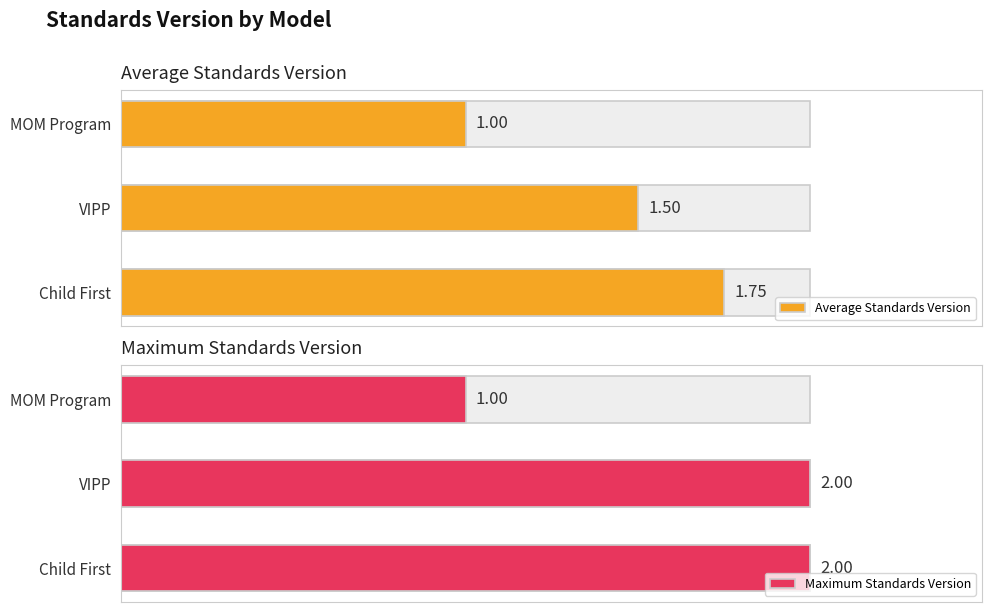

At how many categories does at least one series exceed 1?

2